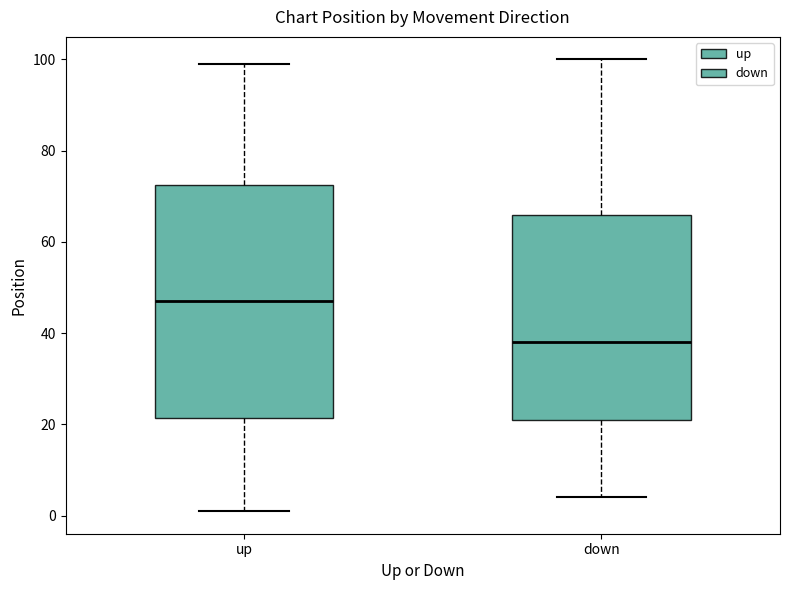

Which box's median line is the highest?

up